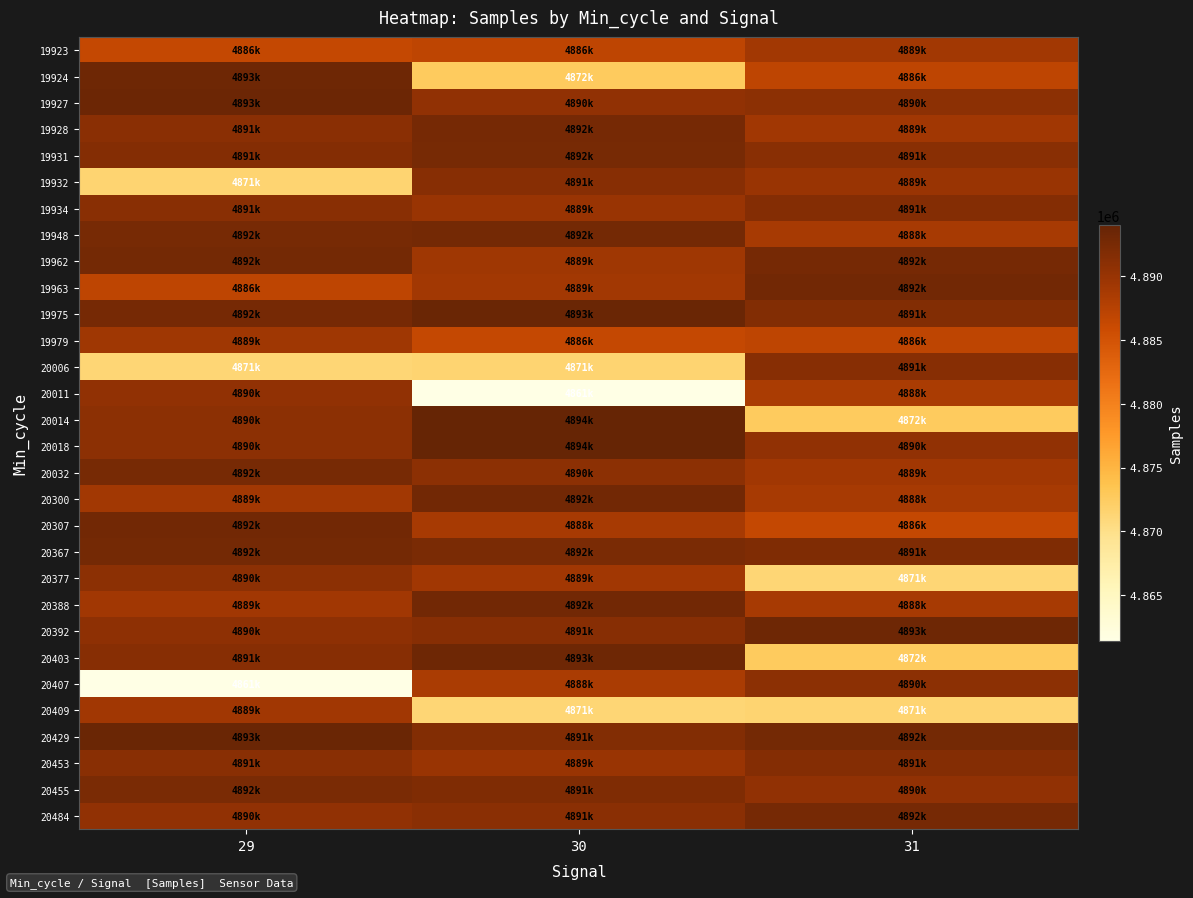

How many distinct data groups are displayed?

30